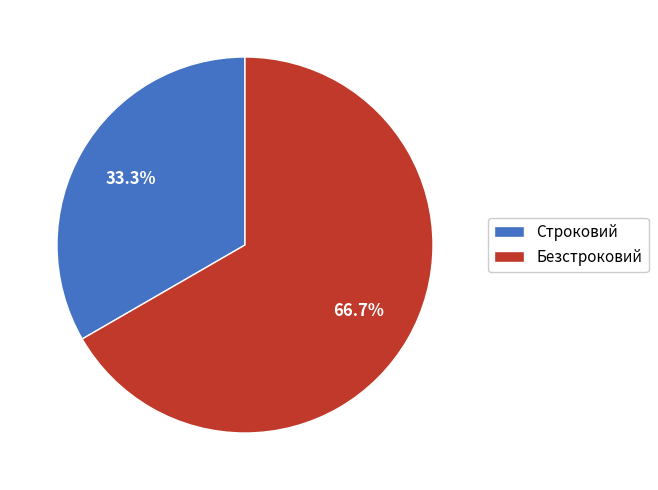

Is the sum of Безстроковий and Строковий greater than half?

Yes